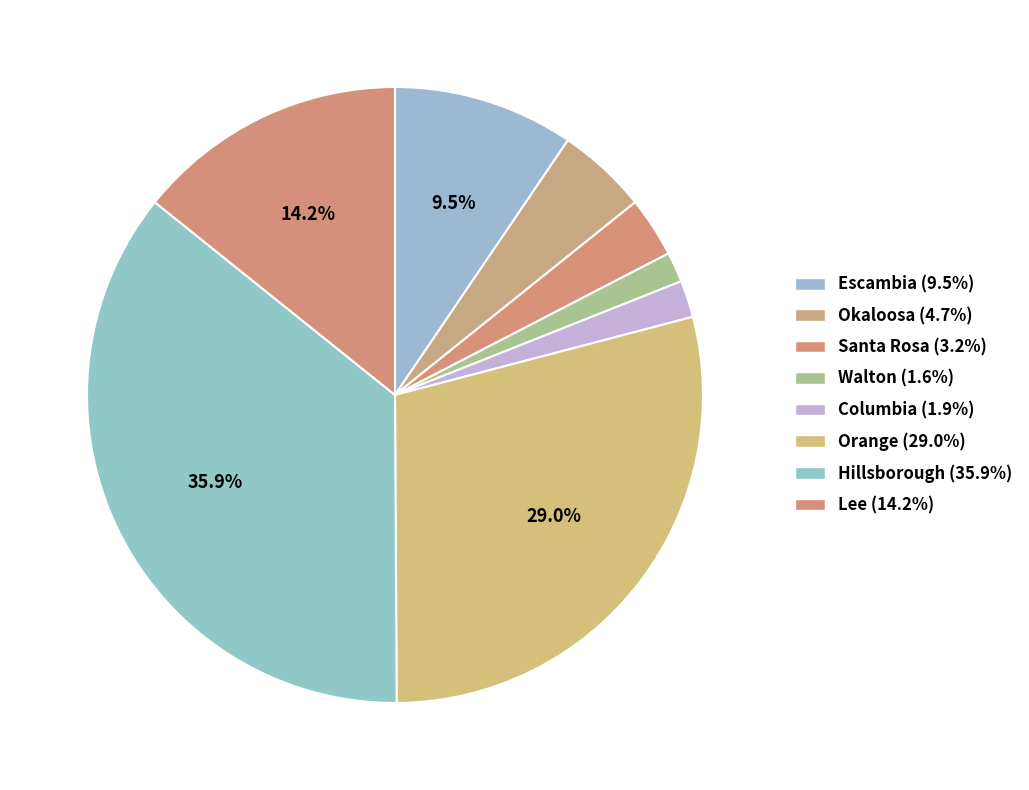

What percentage is the Lee slice, to the nearest percent?

14%